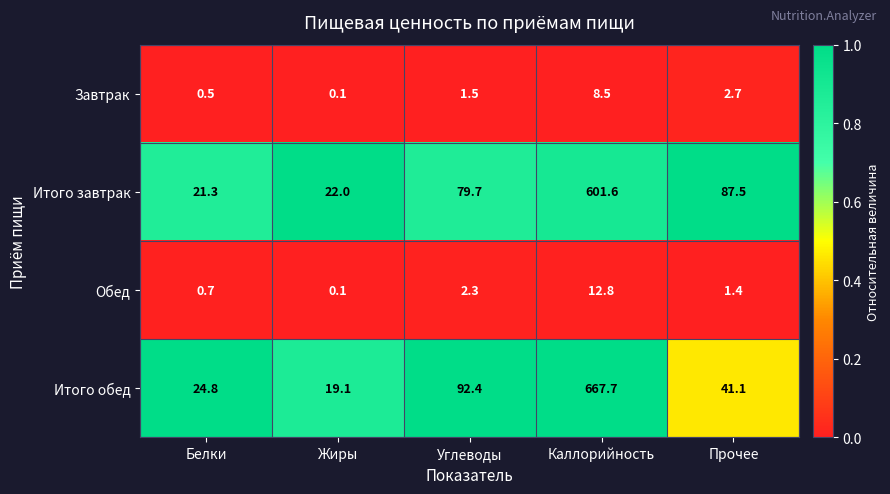

Reading right to left, transcribe all the data shown in this chart.

Завтрак: Прочее=2.7	Каллорийность=8.5	Углеводы=1.5	Жиры=0.1	Белки=0.5
Итого завтрак: Прочее=87.5	Каллорийность=601.6	Углеводы=79.7	Жиры=22.0	Белки=21.3
Обед: Прочее=1.4	Каллорийность=12.8	Углеводы=2.3	Жиры=0.1	Белки=0.7
Итого обед: Прочее=41.1	Каллорийность=667.7	Углеводы=92.4	Жиры=19.1	Белки=24.8